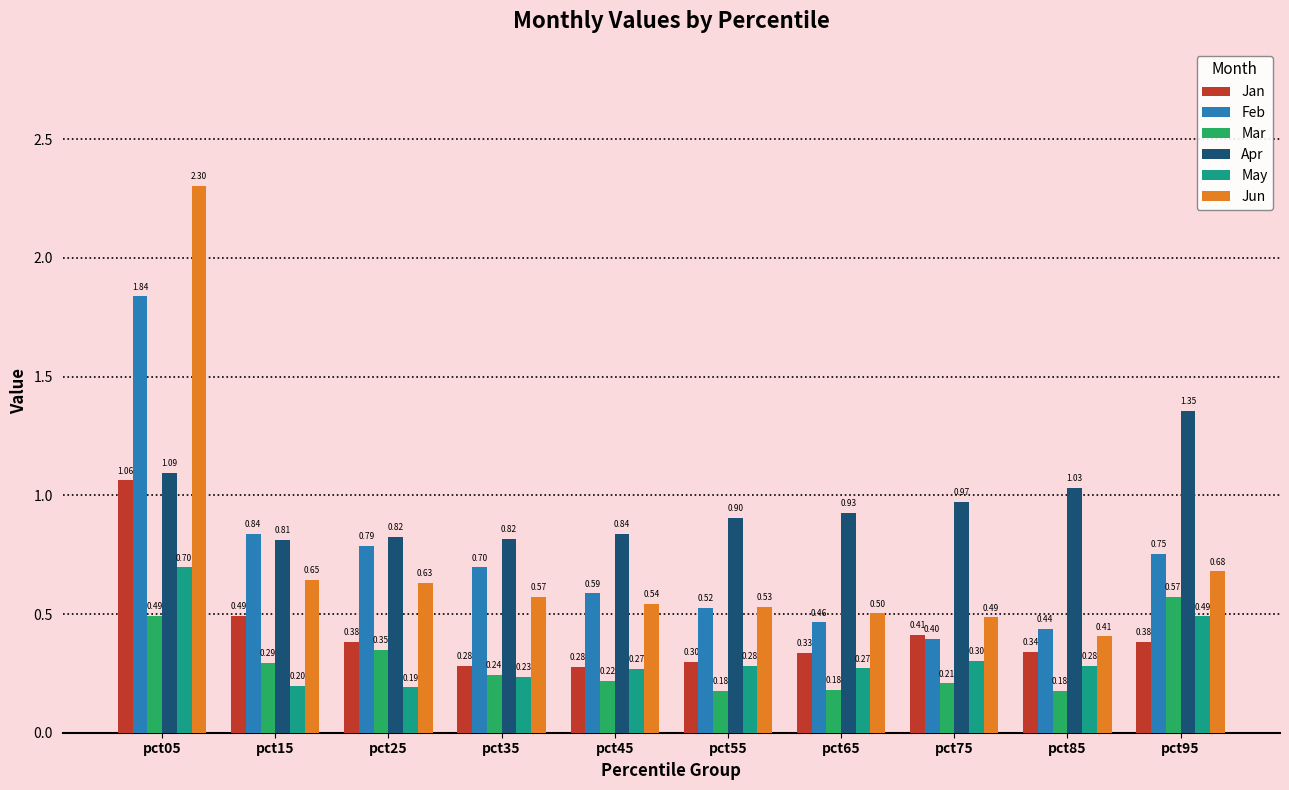

At how many categories does at least one series exceed 1?

3